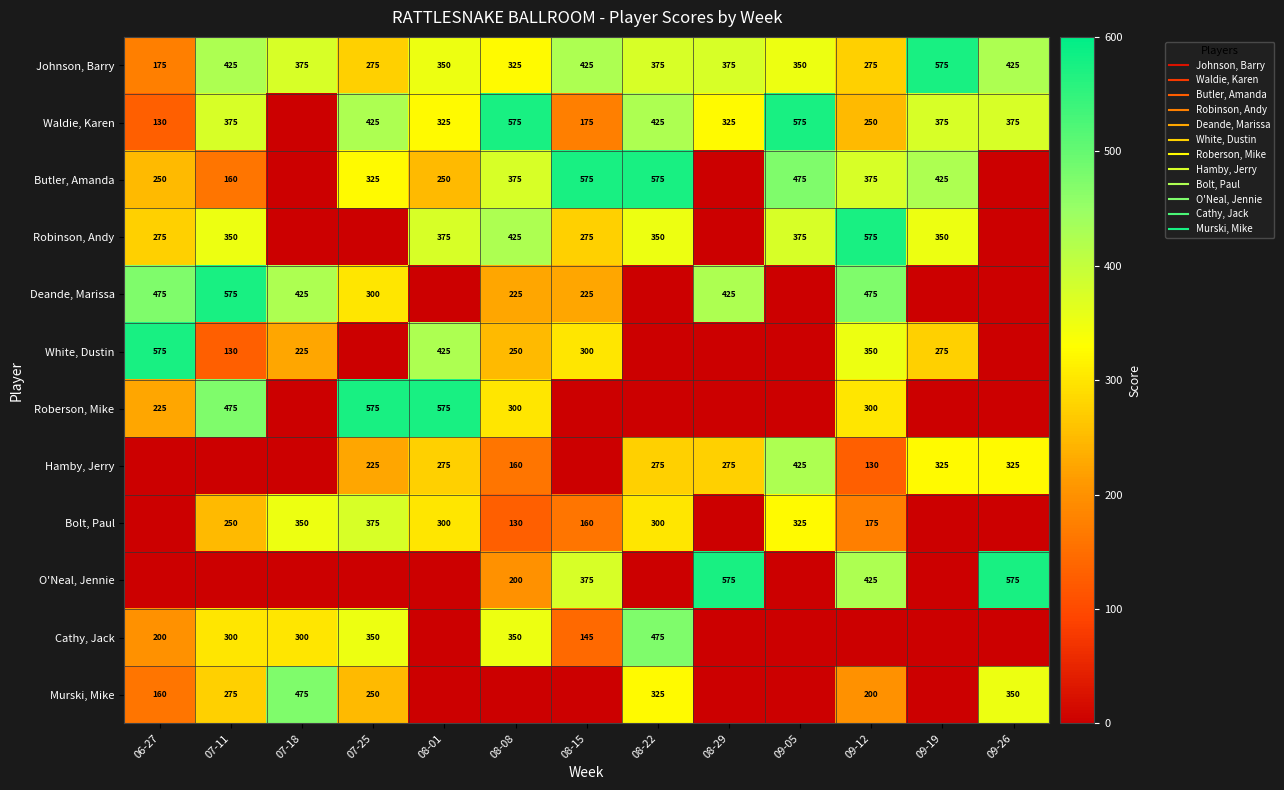

Where is Waldie, Karen nearest to the value 287?

09-12